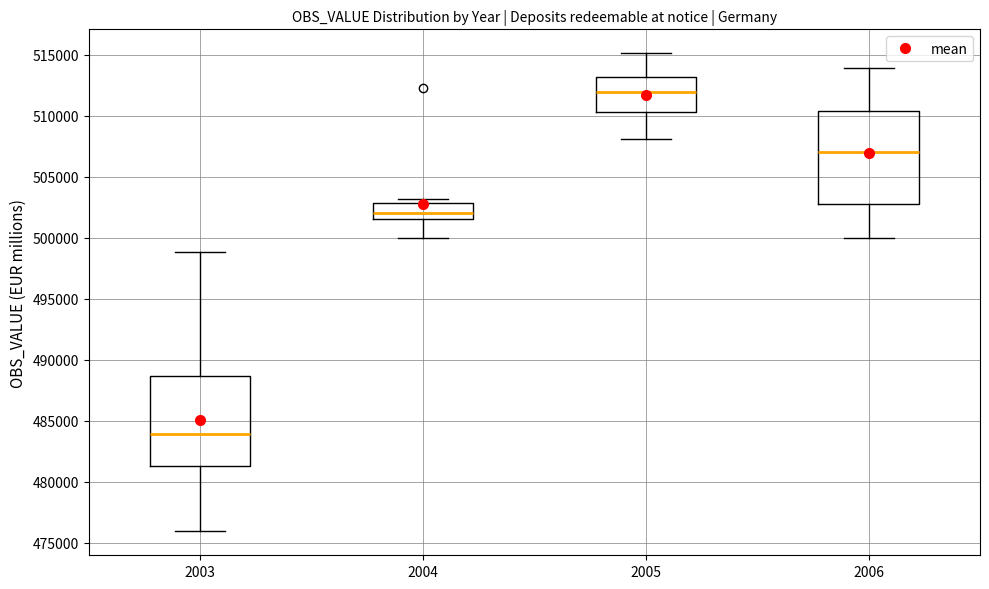

Which box's median line is the highest?

2005